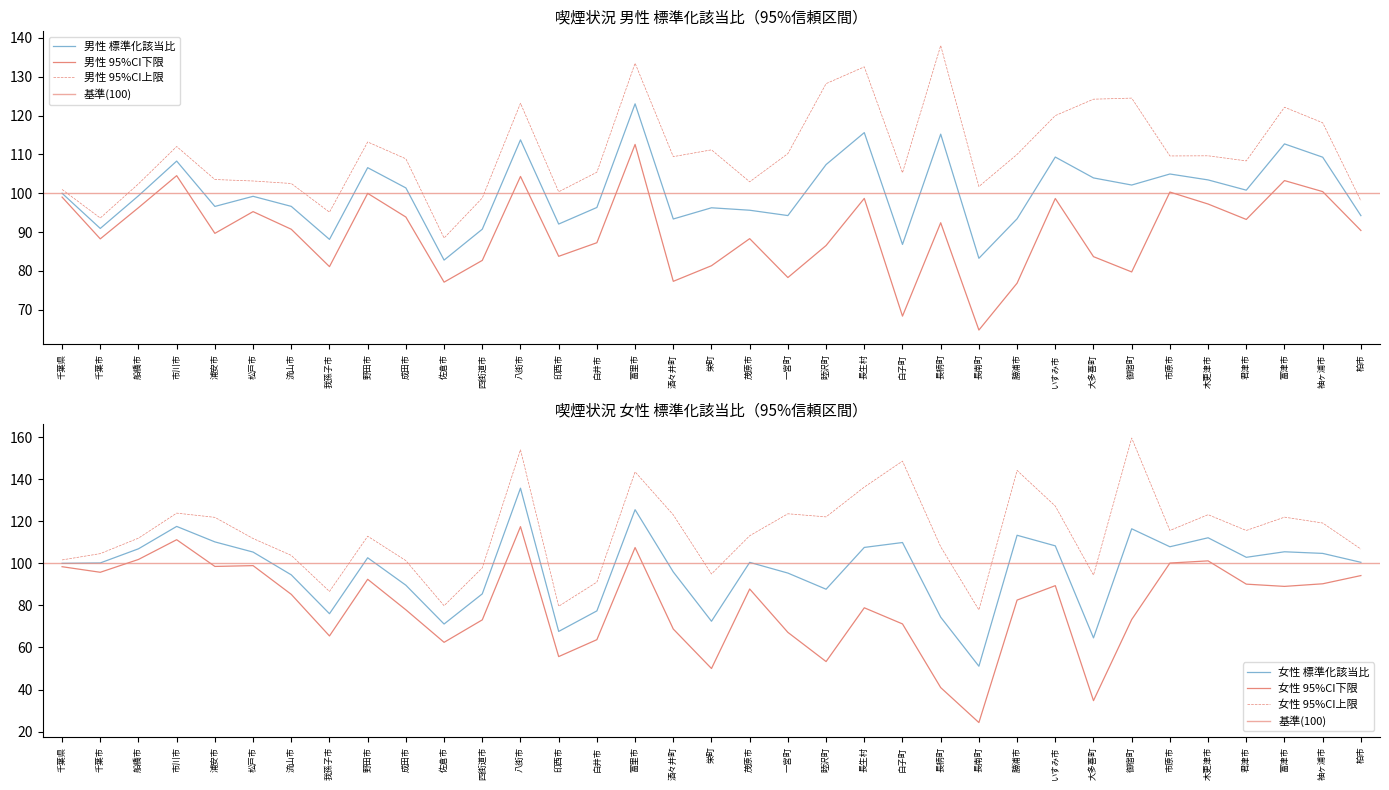

What is the difference between the second highest and minimum values in the 女性 上限 series?

76.1